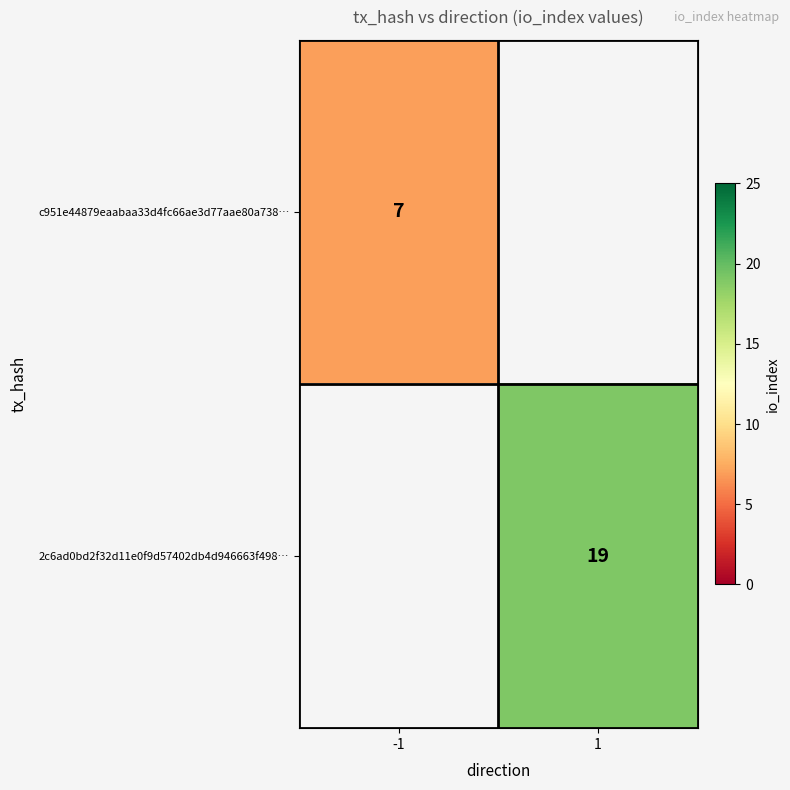

True or false: c951e44879eaabaa33d4fc66ae3d77aae80a738… has a value of 7 at -1.

True